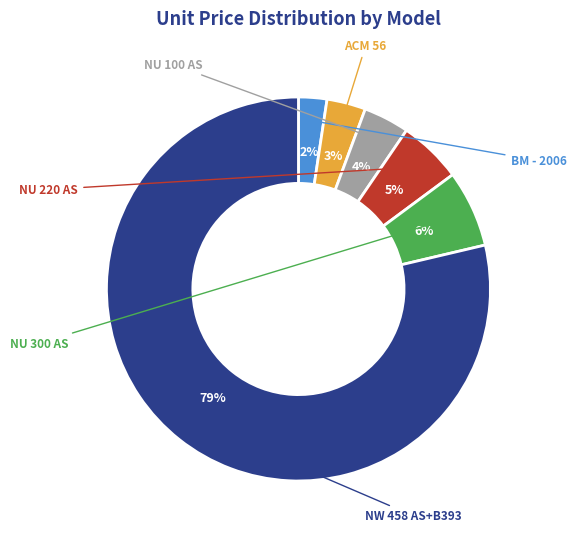

To the nearest percent, what is the difference between the NU 100 AS and ACM 56 slice percentages?

1%